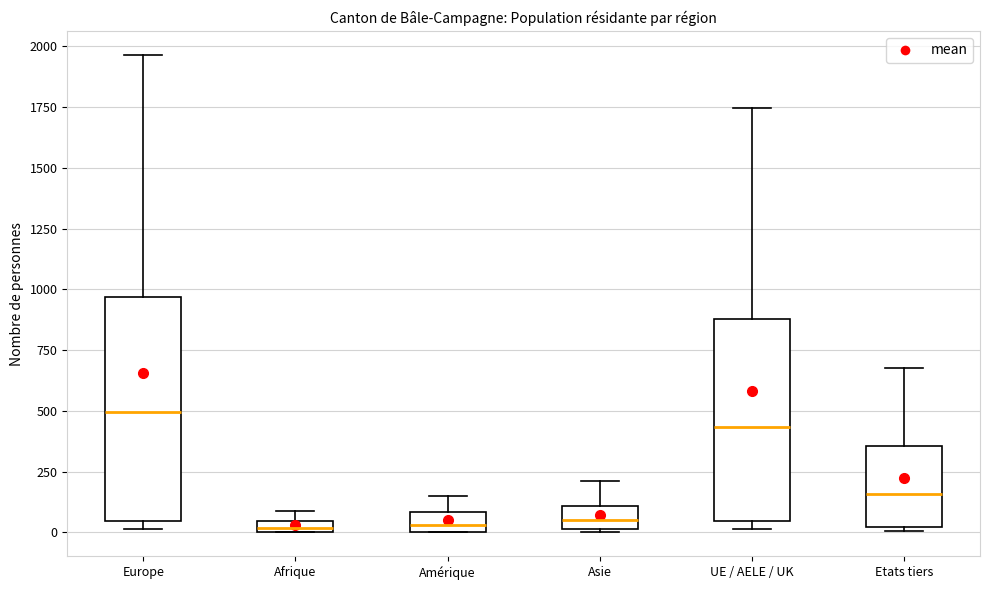

Which box is the tallest, from its lower edge to its upper edge?

Europe